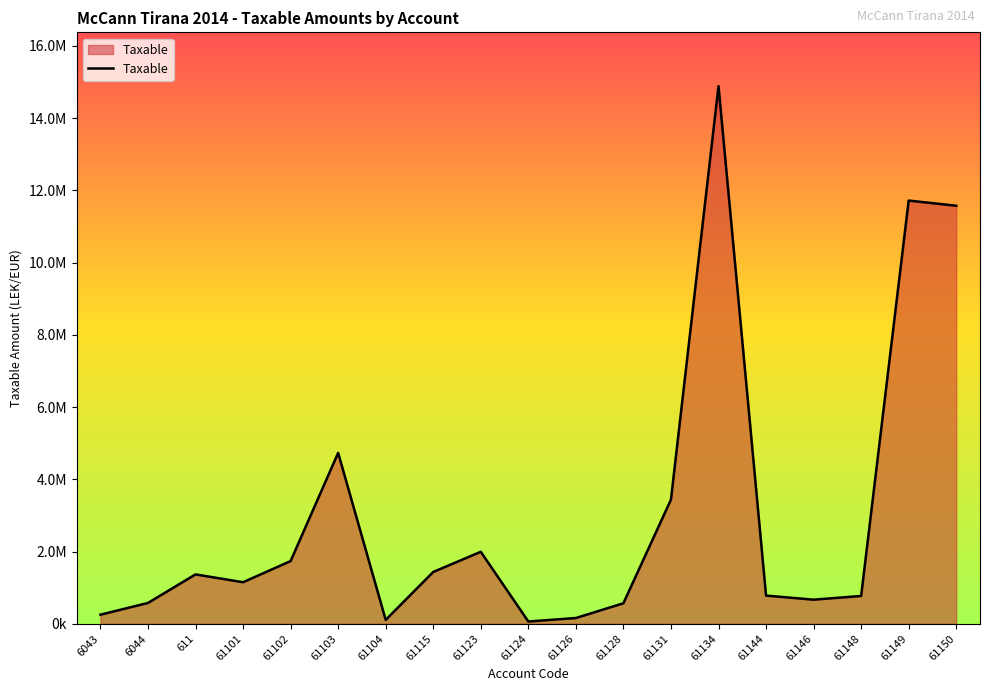

Reading right to left, transcribe all the data shown in this chart.

11574631.1	11717876.6	769080.9	666085.5	779642.1	14887859.8	3437988.5	567460.5	157990.0	61813.2	1991862.2	1433753.2	105900.0	4731146.9	1735151.5	1149043.7	1366068.5	575296.9	250227.1